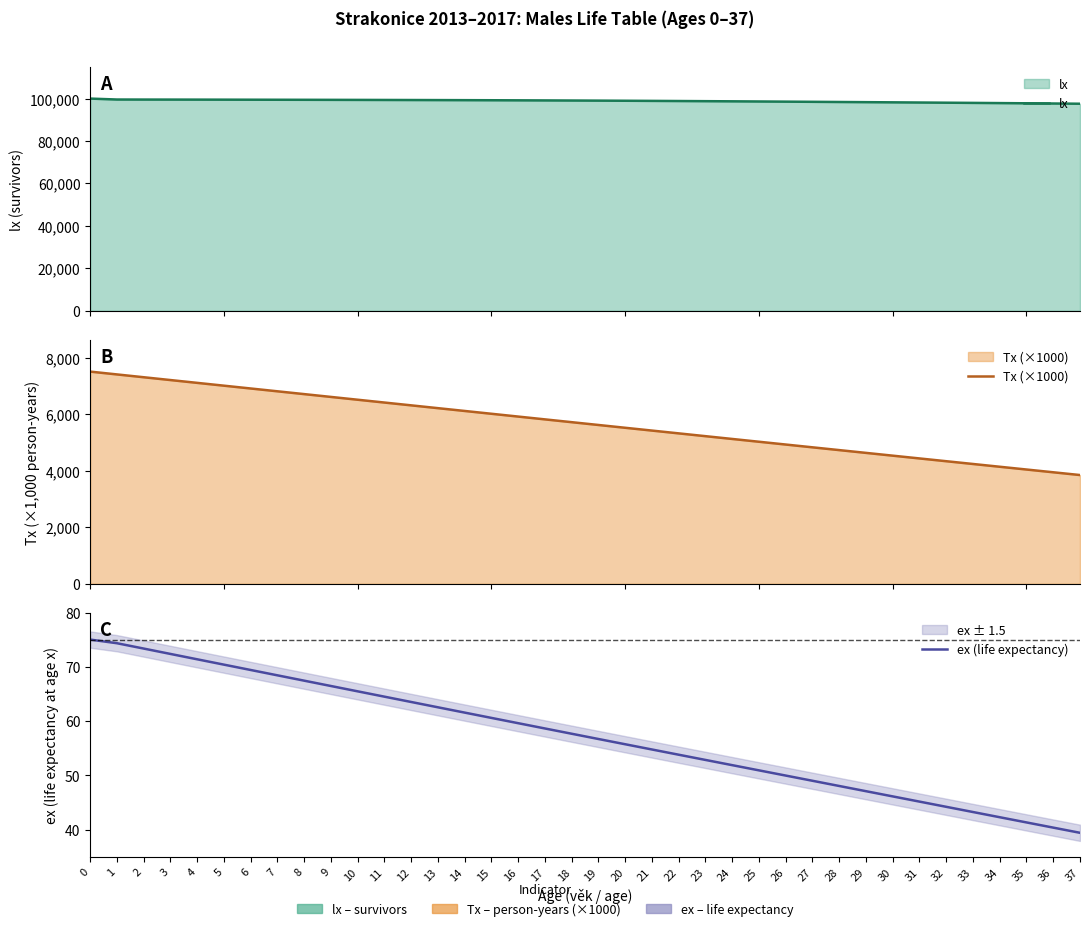

Where is ex (life expectancy) nearest to the value 57?

19